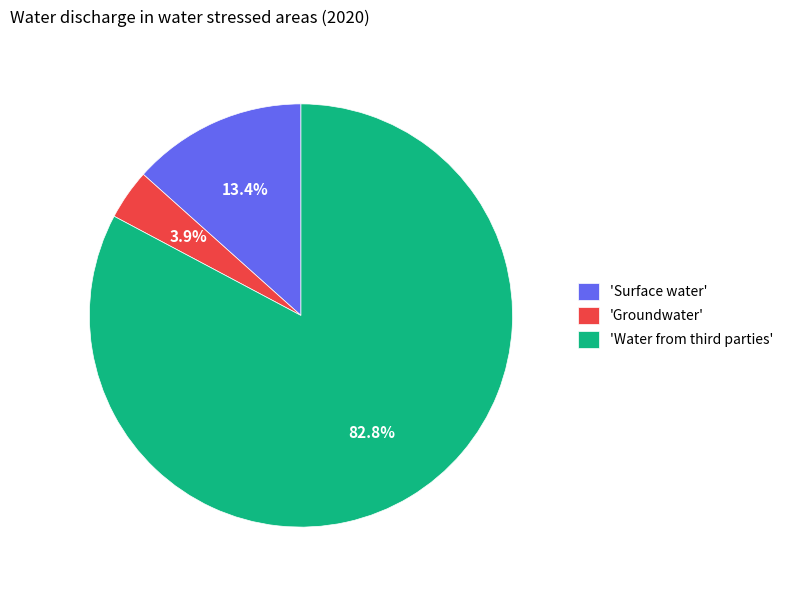

Which category has the smallest portion of the pie?

'Groundwater'